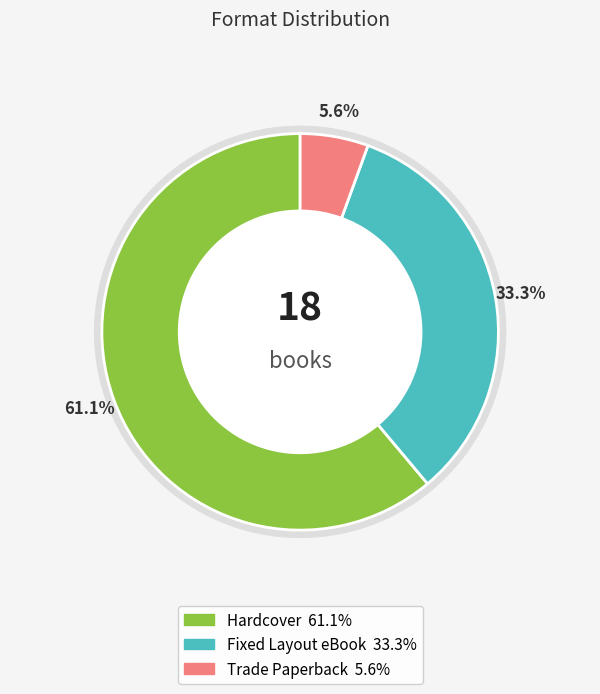

Is it true that Trade Paperback is 1% of the pie?

False